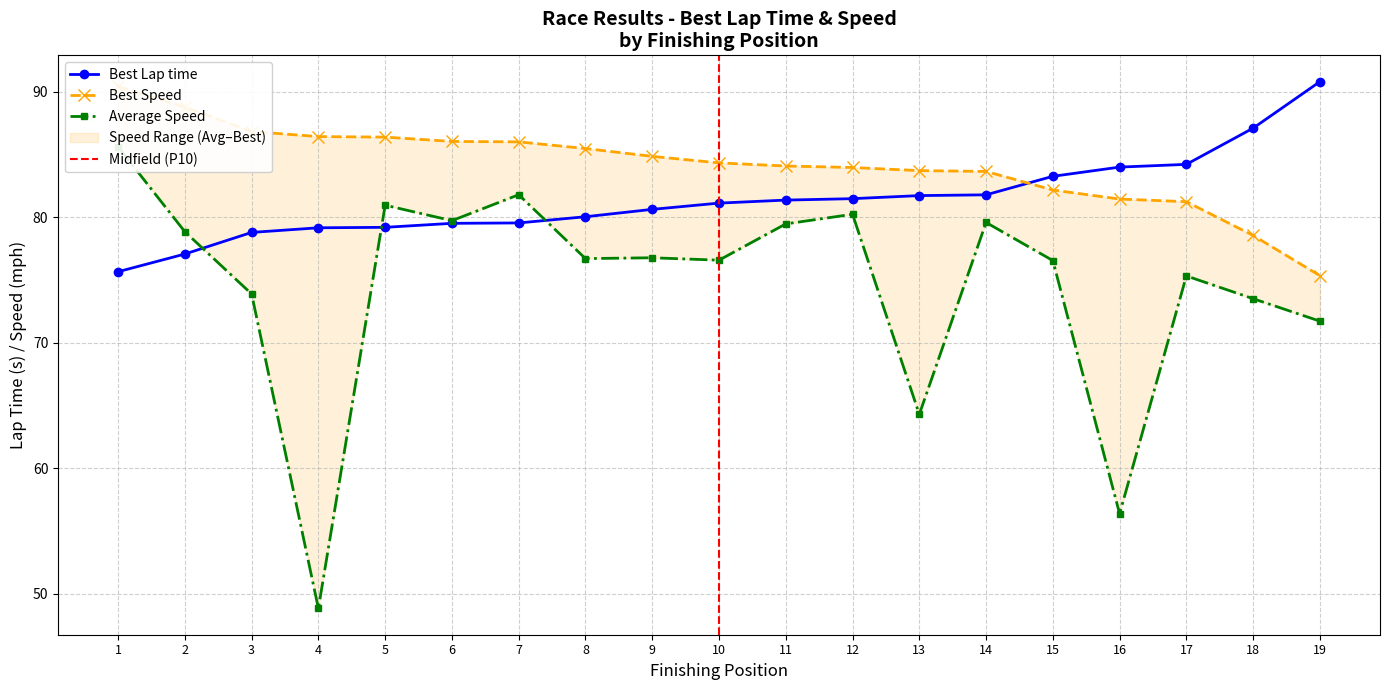

The Best Lap time series shows 132.6 at 4. True or false?

False